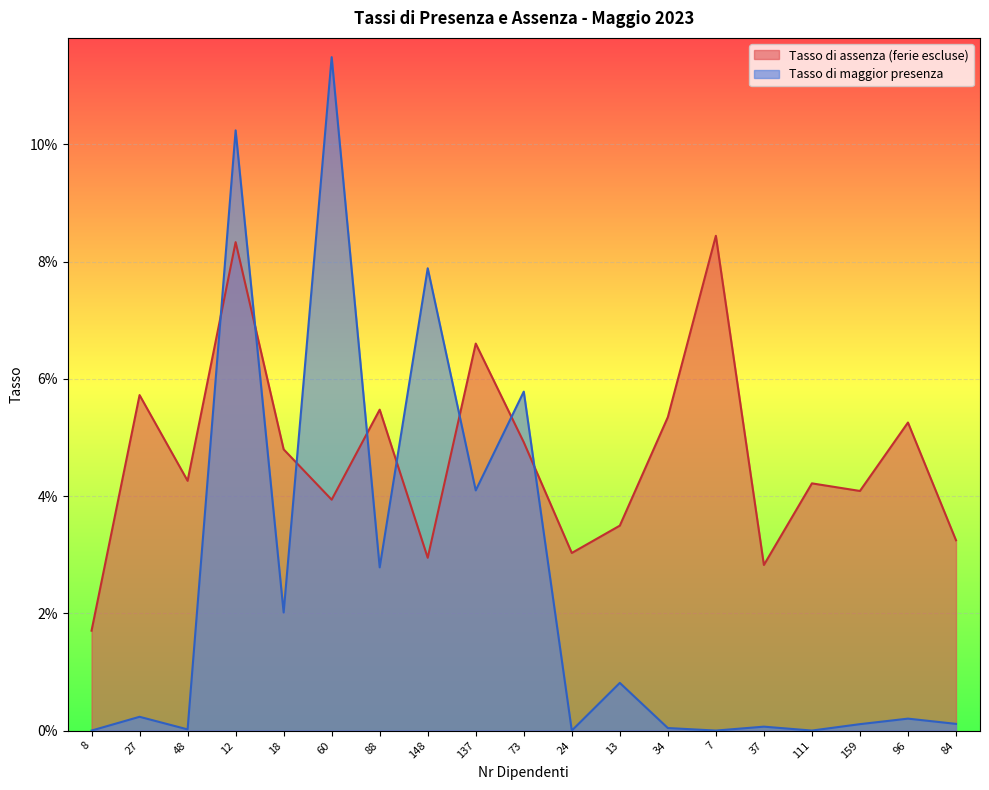

Is it true that Tasso di maggior presenza equals 0.0 at 37?

False